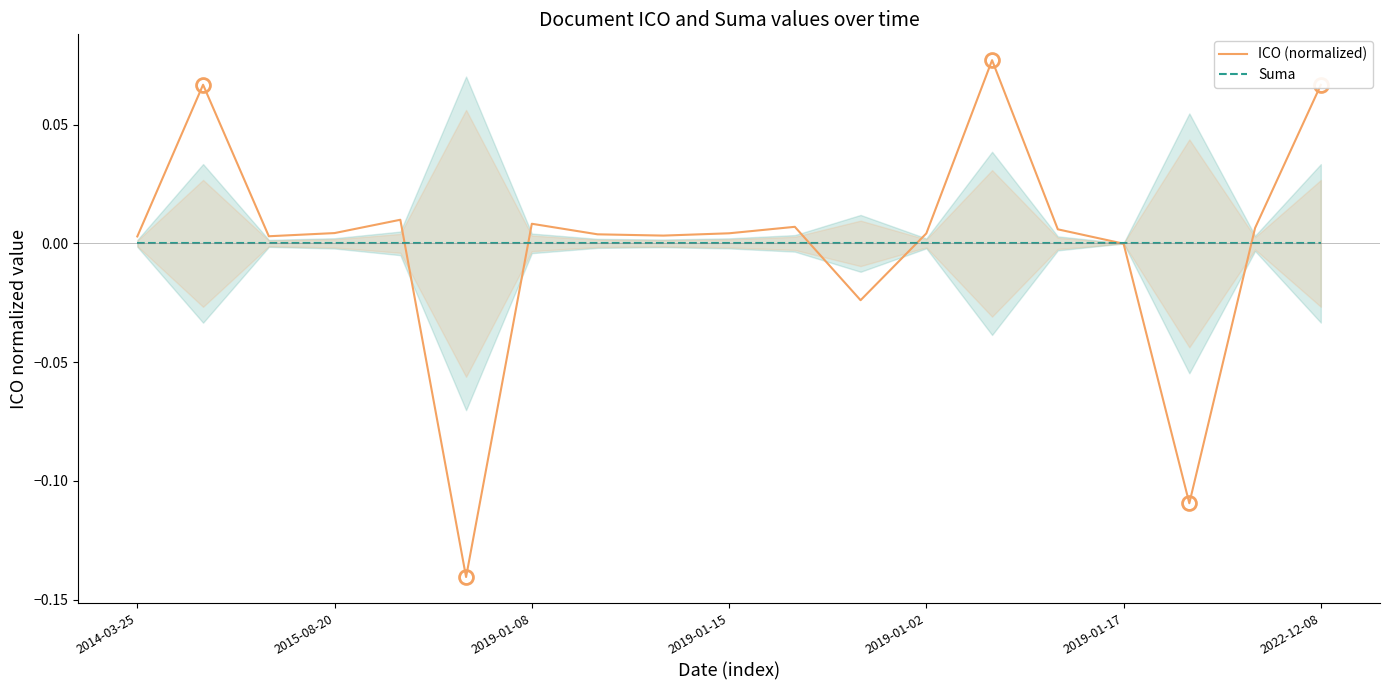

Is it true that Suma equals 0.0 at 2019-01-17?

True